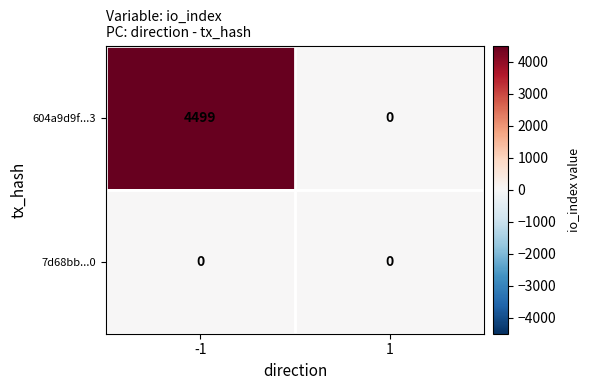

Reading right to left, list all the values displayed in this chart.

604a9d9f...3: 1=0	-1=4499
7d68bb...0: 1=0	-1=0